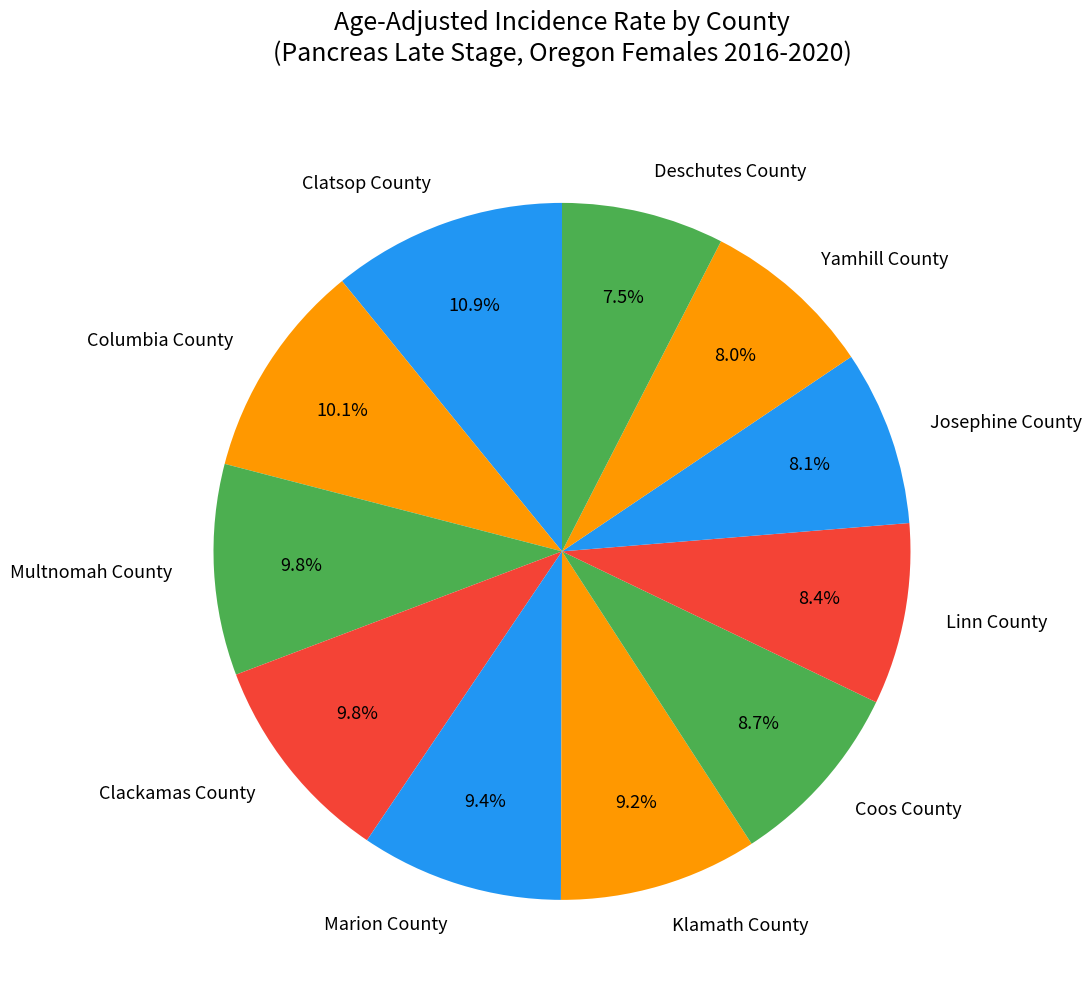

How many slices are in this pie chart?

11